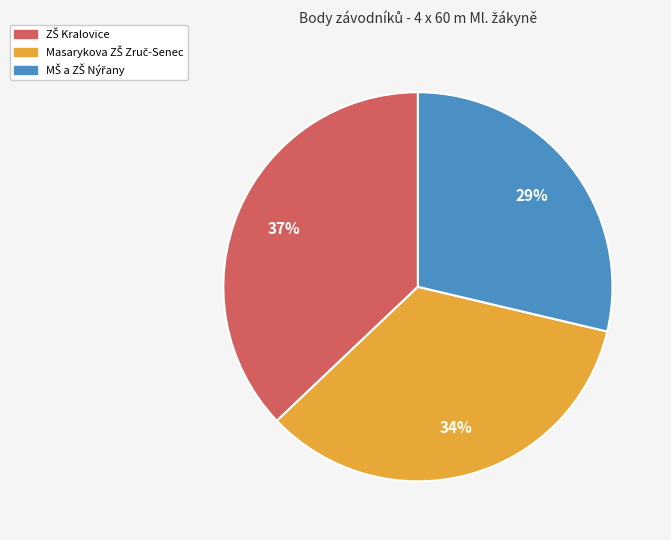

Is there any slice that represents more than half of the pie?

No